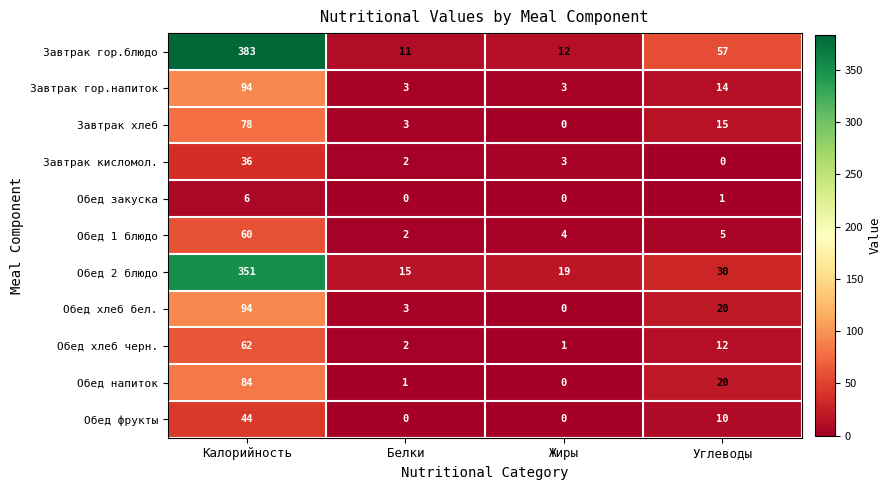

How many series are shown in this chart?

11